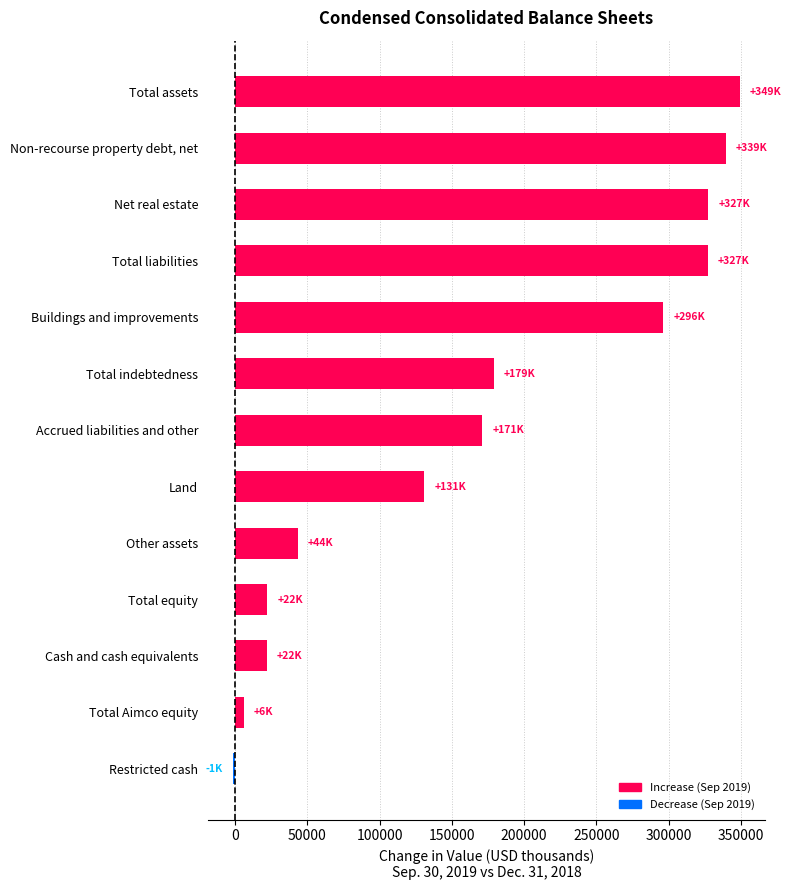

The value at Other assets is 21011. True or false?

False